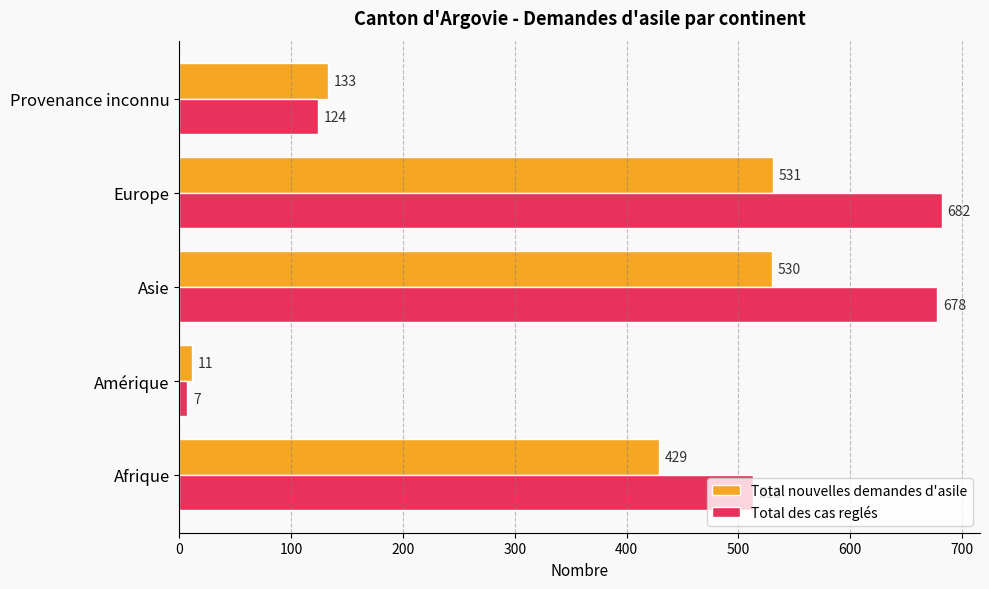

Which category has the highest value across all series?

Europe